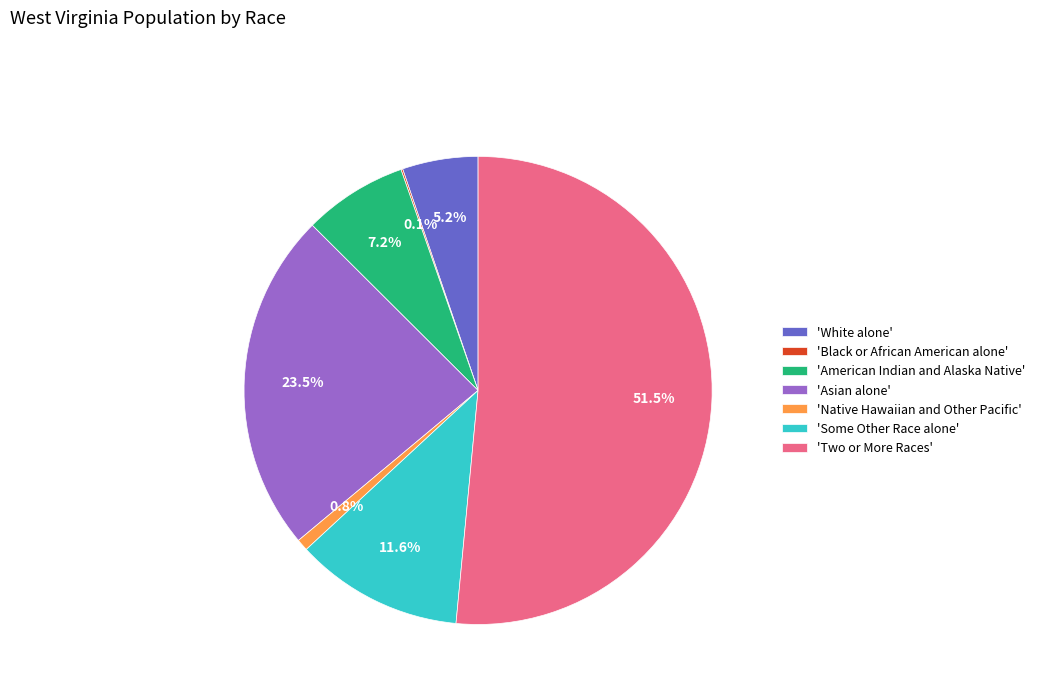

What percentage do 'American Indian and Alaska Native' and 'White alone' together represent?

12.4%